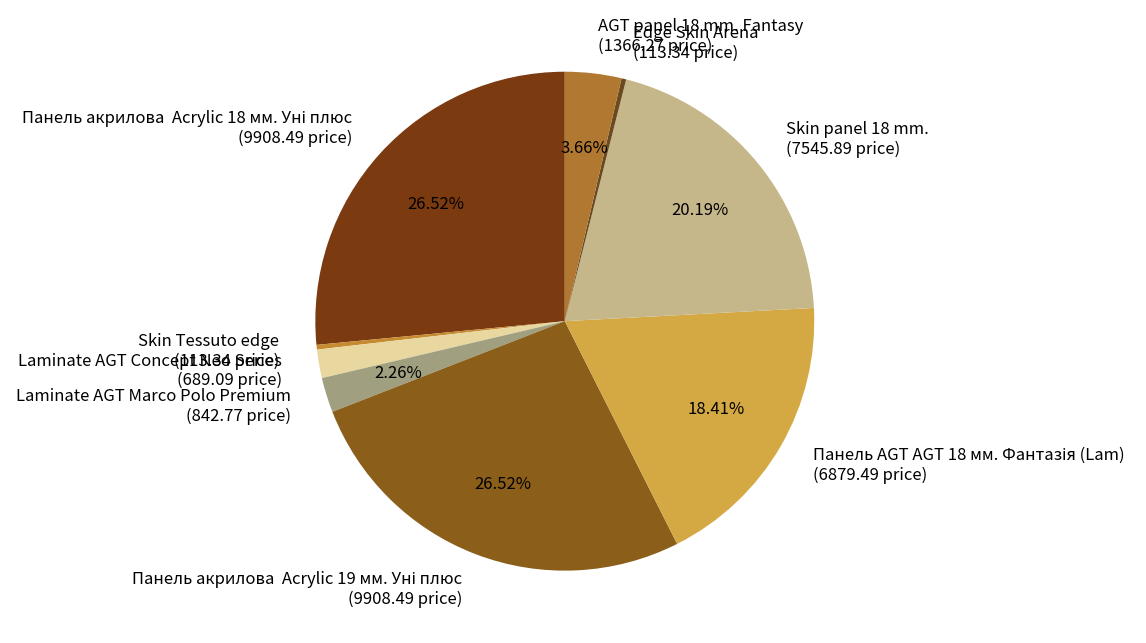

Which has a higher value, Edge Skin Arena (113.34 price) or AGT panel 18 mm. Fantasy (1366.27 price)?

AGT panel 18 mm. Fantasy (1366.27 price)